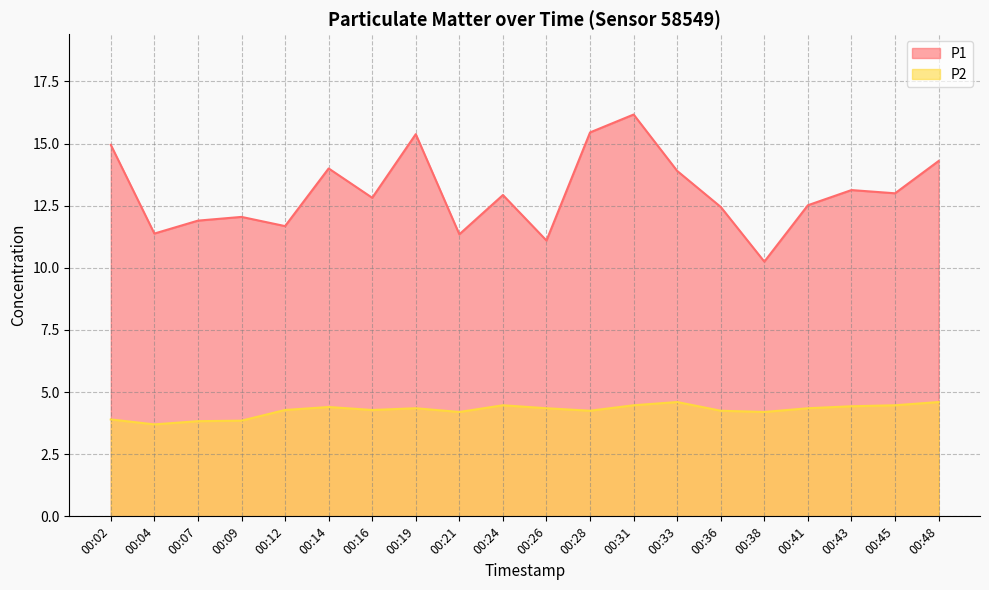

What is the minimum value for P1?

10.2